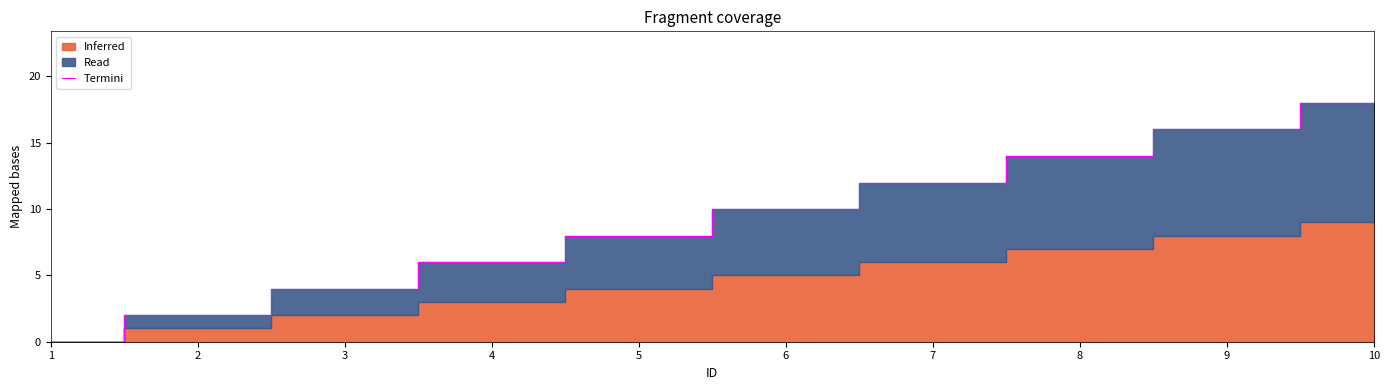

What is the value of the 9th point from the left?

16